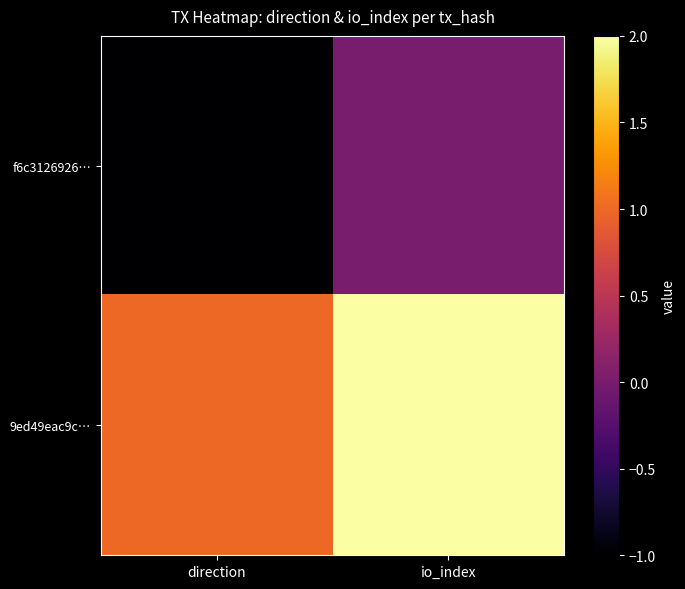

List the series in order of their peak value, highest first.

9ed49eac9c…, f6c3126926…